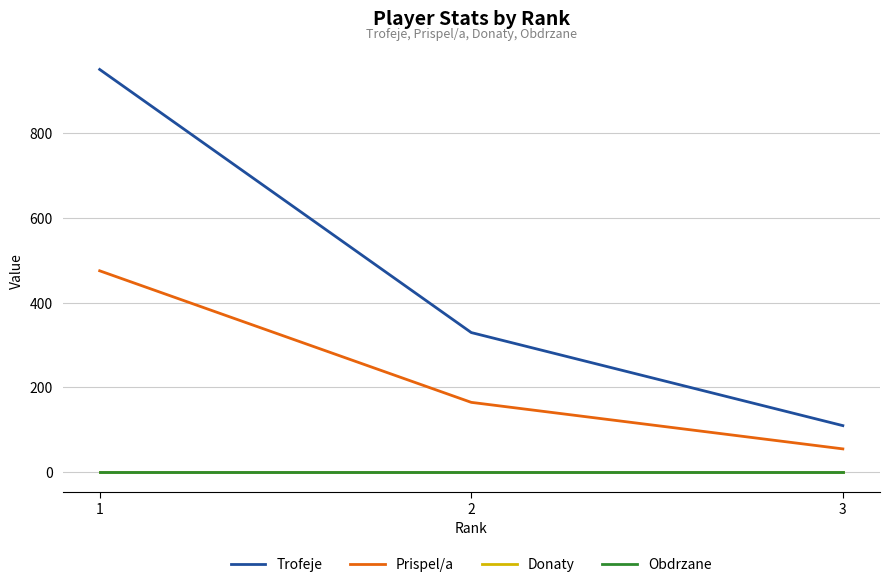

Is the value of Trofeje at 1 greater than the value of Donaty at 2?

Yes